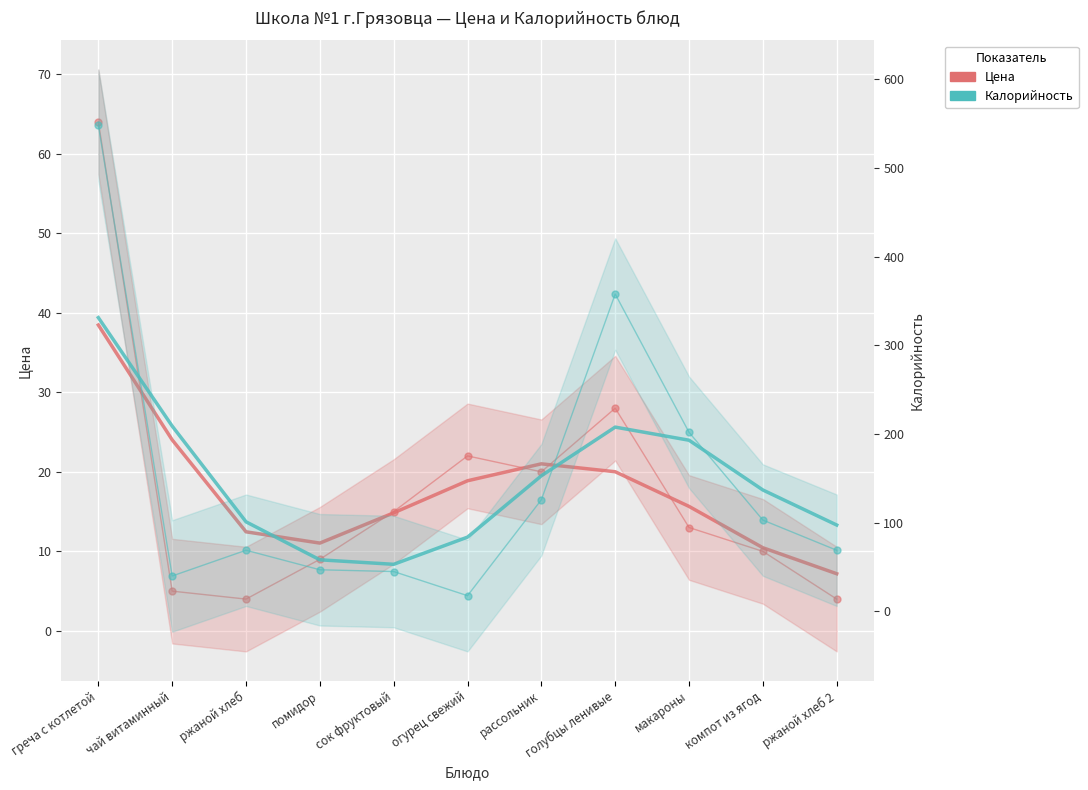

At рассольник, list the series in order from smallest to largest.

Цена, Калорийность